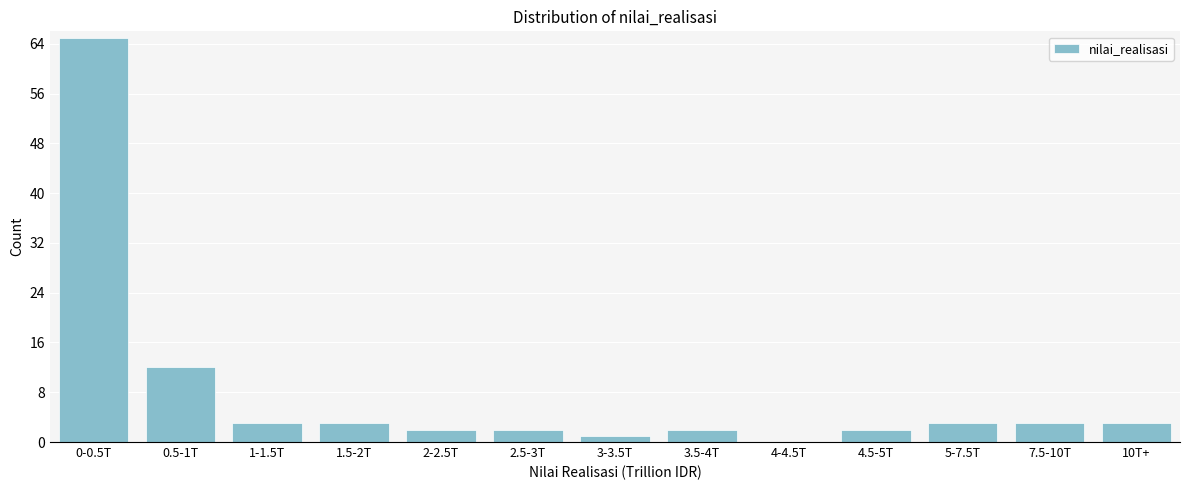

Reading right to left, transcribe all the data shown in this chart.

10T+=3	7.5-10T=3	5-7.5T=3	4.5-5T=2	4-4.5T=0	3.5-4T=2	3-3.5T=1	2.5-3T=2	2-2.5T=2	1.5-2T=3	1-1.5T=3	0.5-1T=12	0-0.5T=65